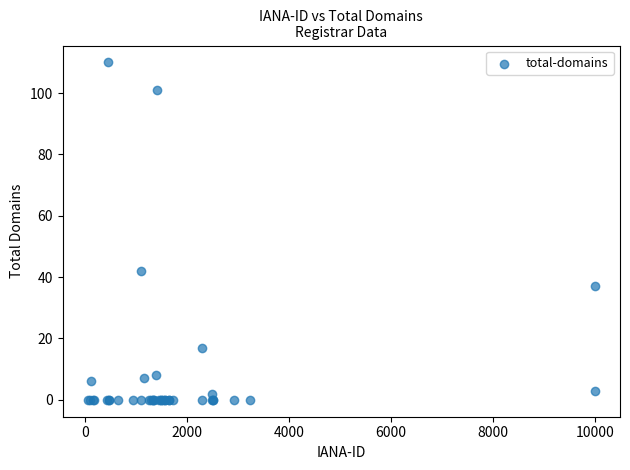

What Y value in the scatter plot is closest to 55?

42